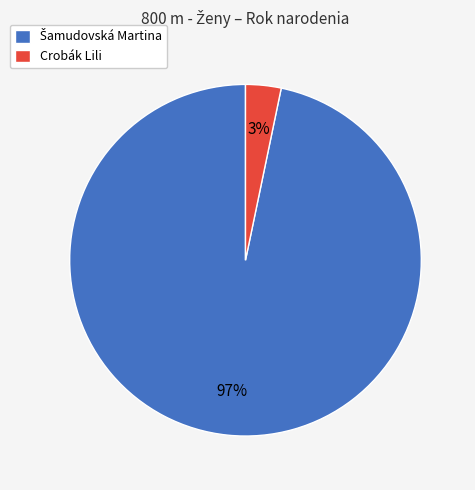

The Crobák Lili slice represents 9% of the pie. True or false?

False